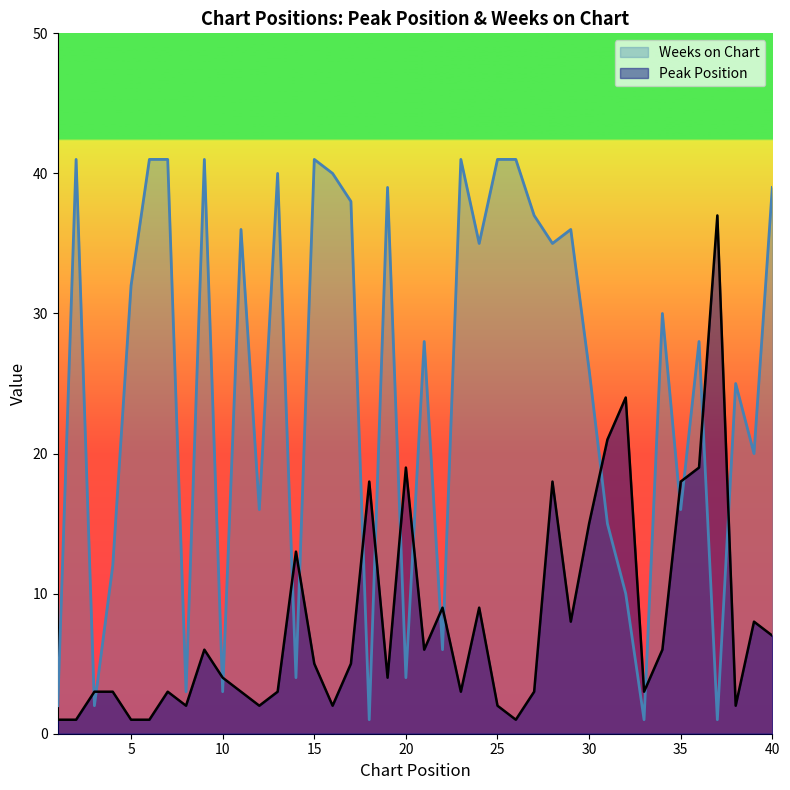

At which category is the sum across all series the highest?

28